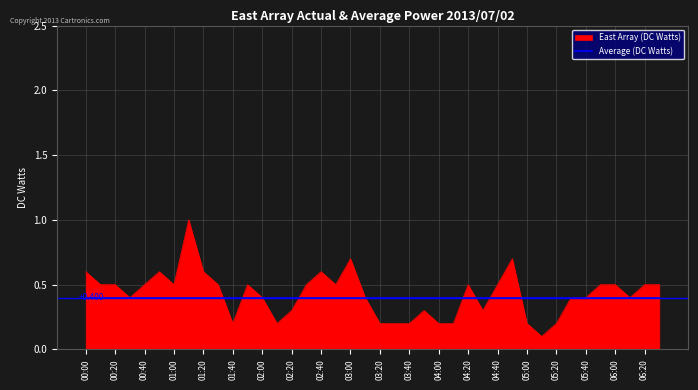

What is the minimum value shown in the chart?

0.1